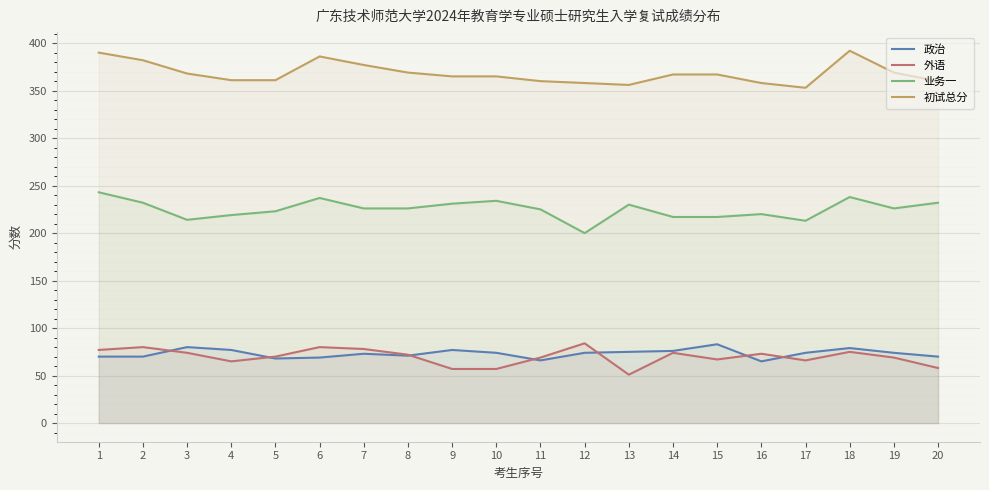

Which series has the largest range (max minus min)?

业务一